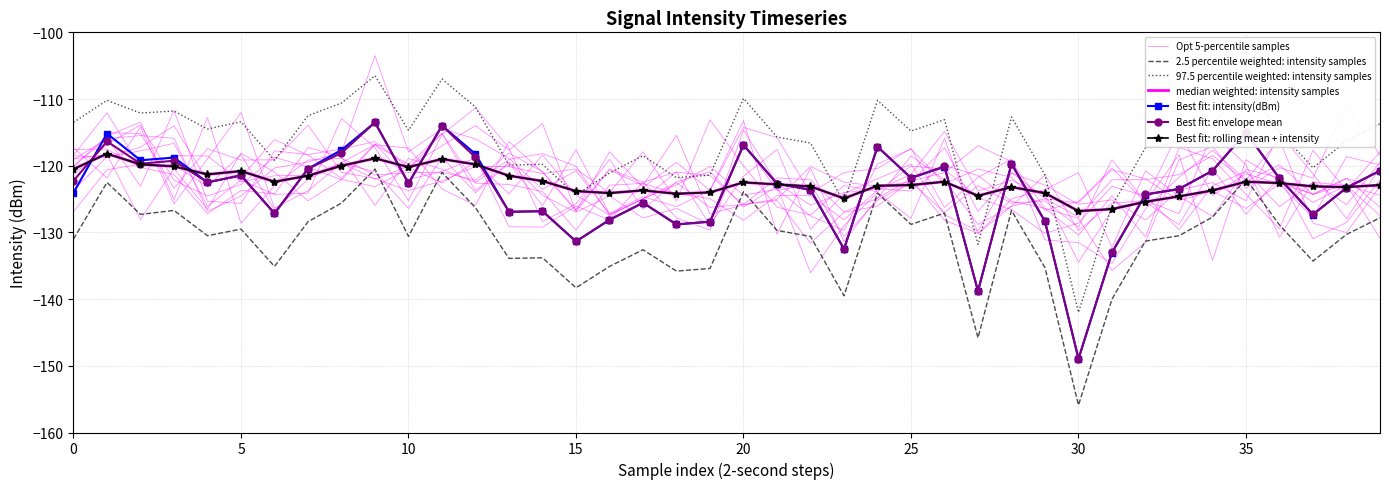

At 38, list the series in order from largest to smallest.

upper_envelope, rolling_mean, intensity(dBm), lower_envelope